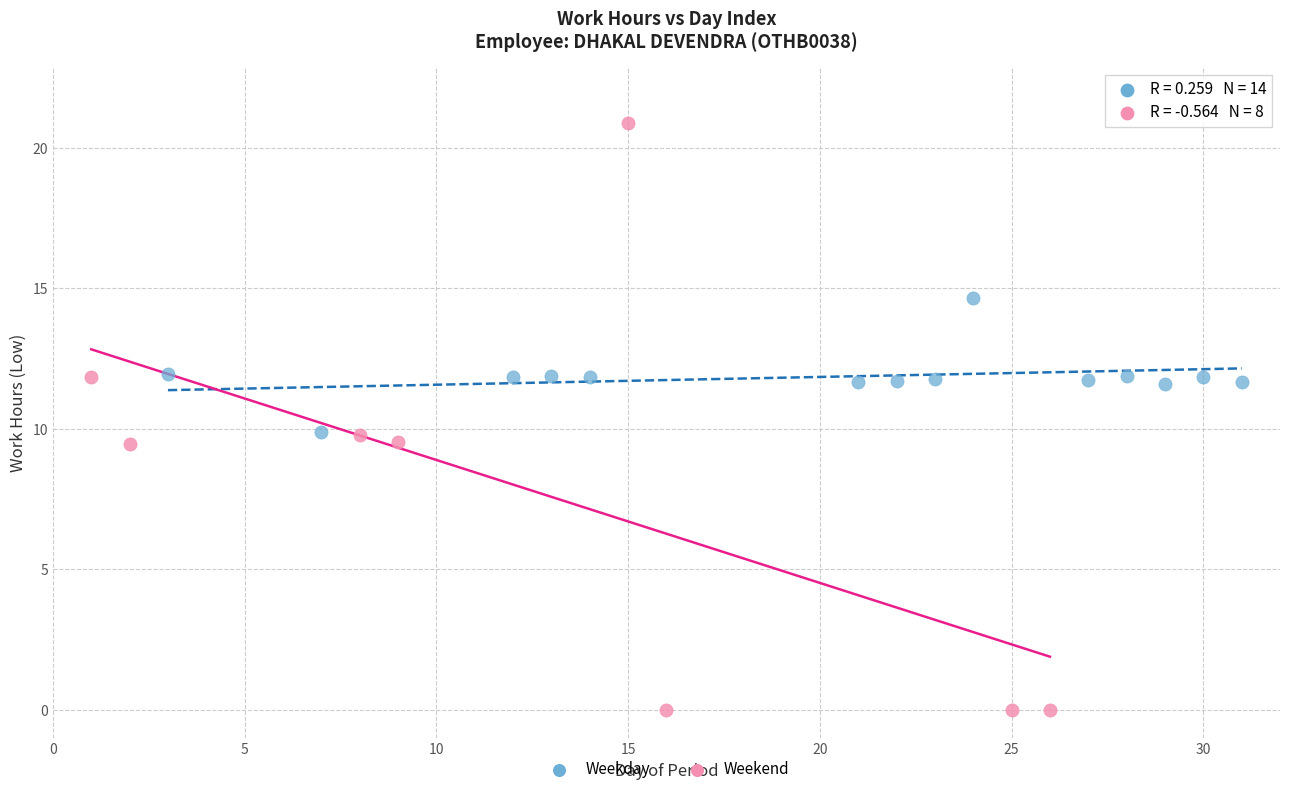

Which series contains the highest Y value?

Weekend